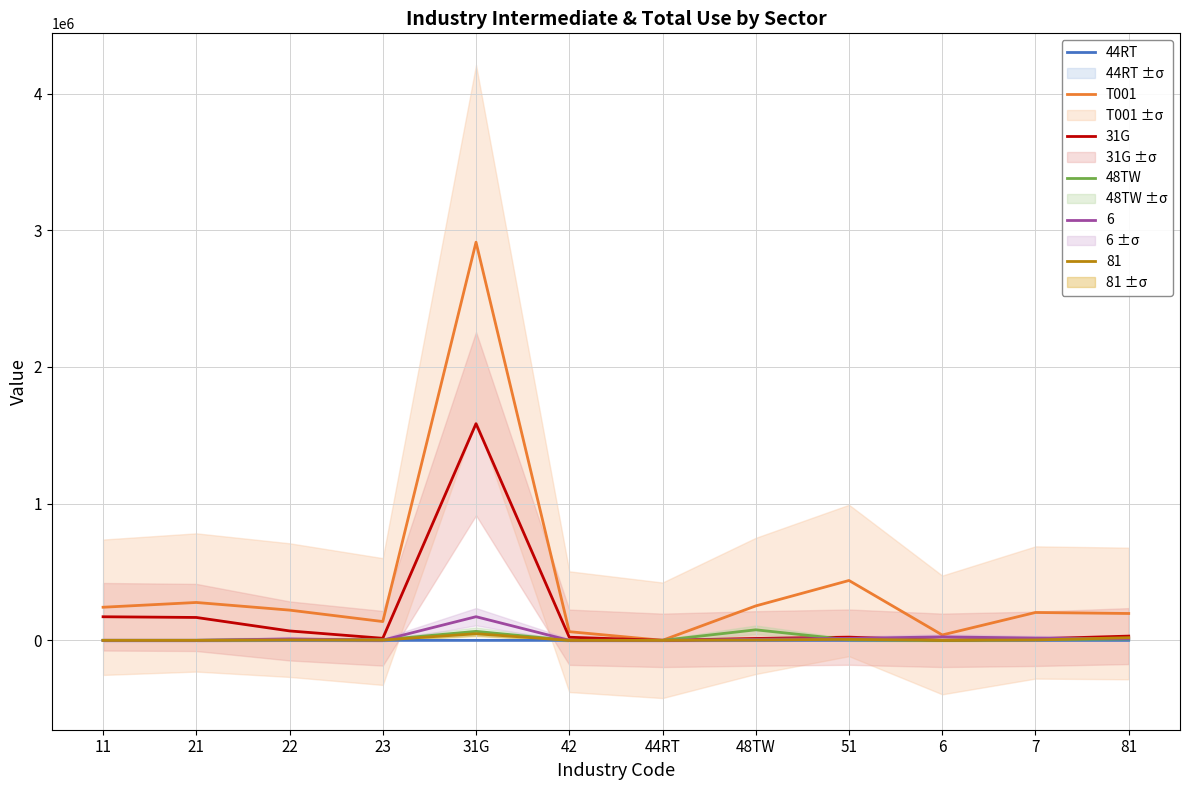

The value of 31G at 44RT is 679229. True or false?

False